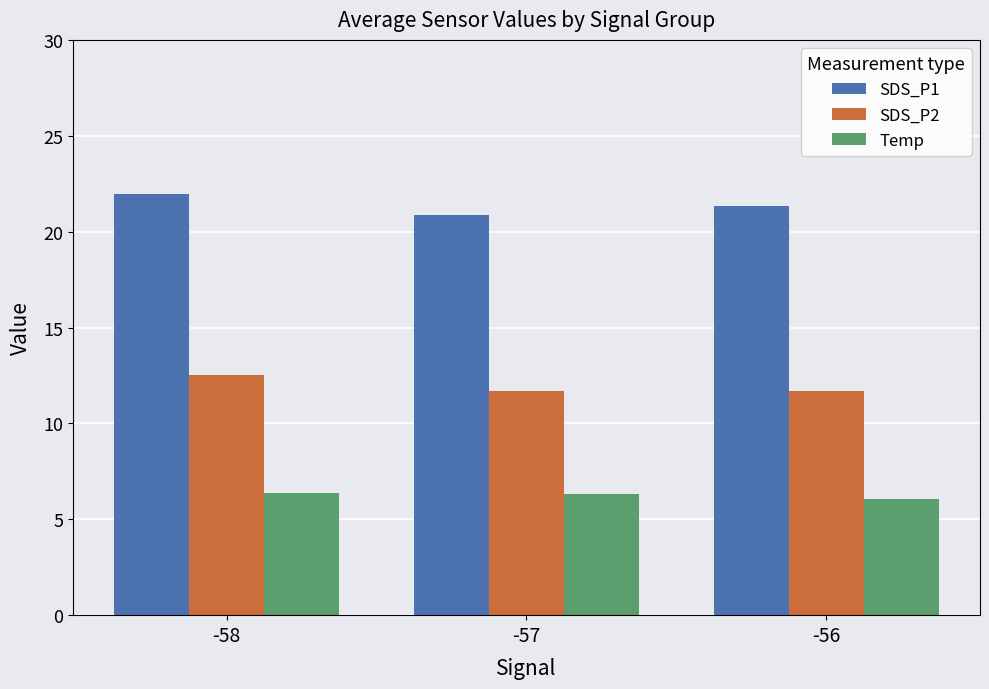

Which series has the largest total across all categories?

SDS_P1